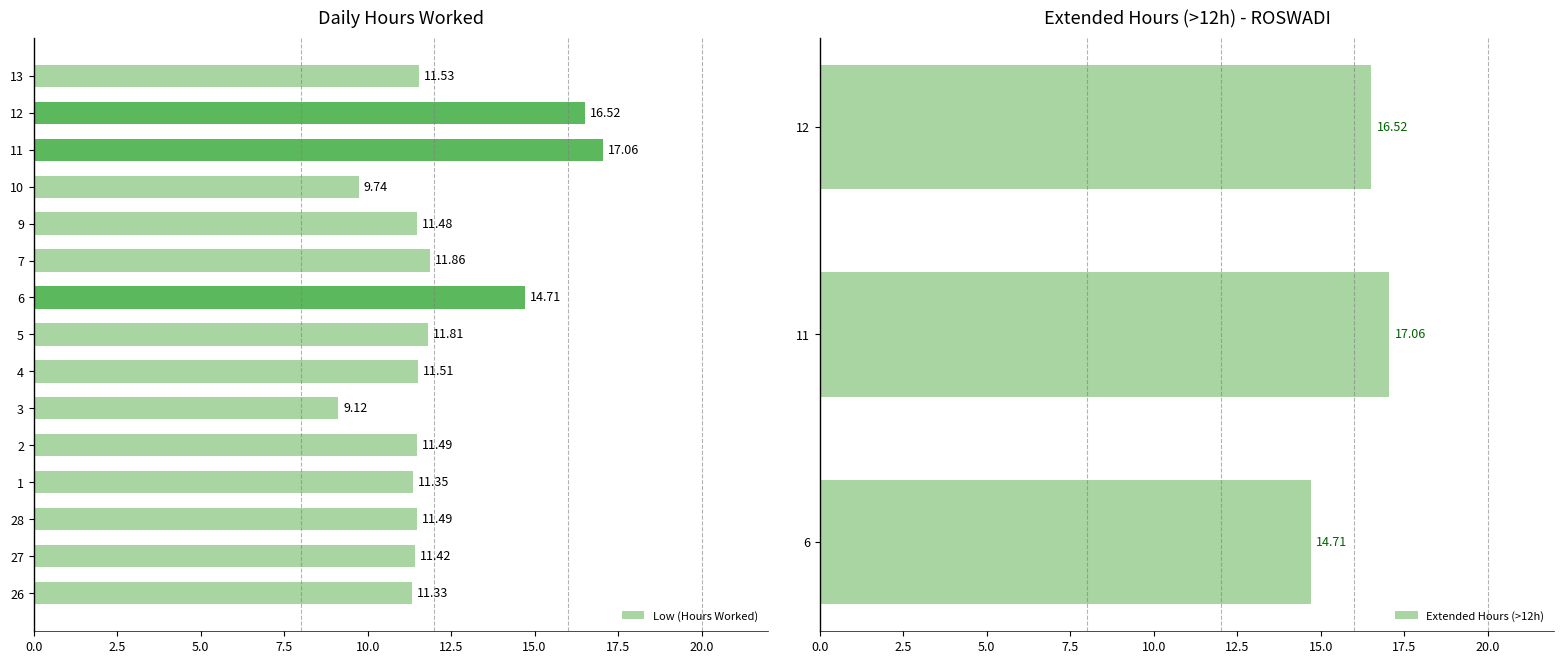

Rank the categories by value from highest to lowest.

11, 12, 6, 7, 5, 13, 4, 28, 2, 9, 27, 1, 26, 10, 3